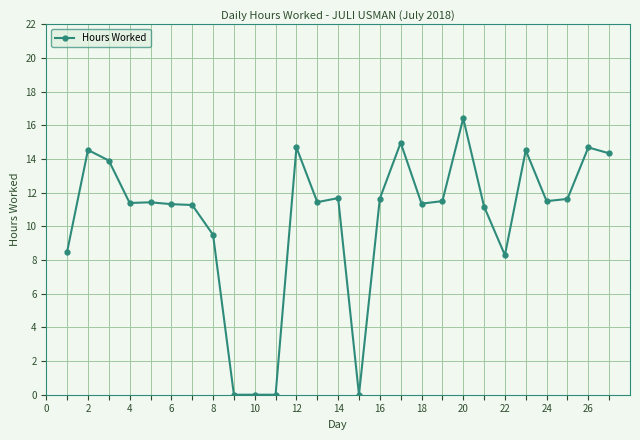

What is the value of the 7th point from the left?

11.3